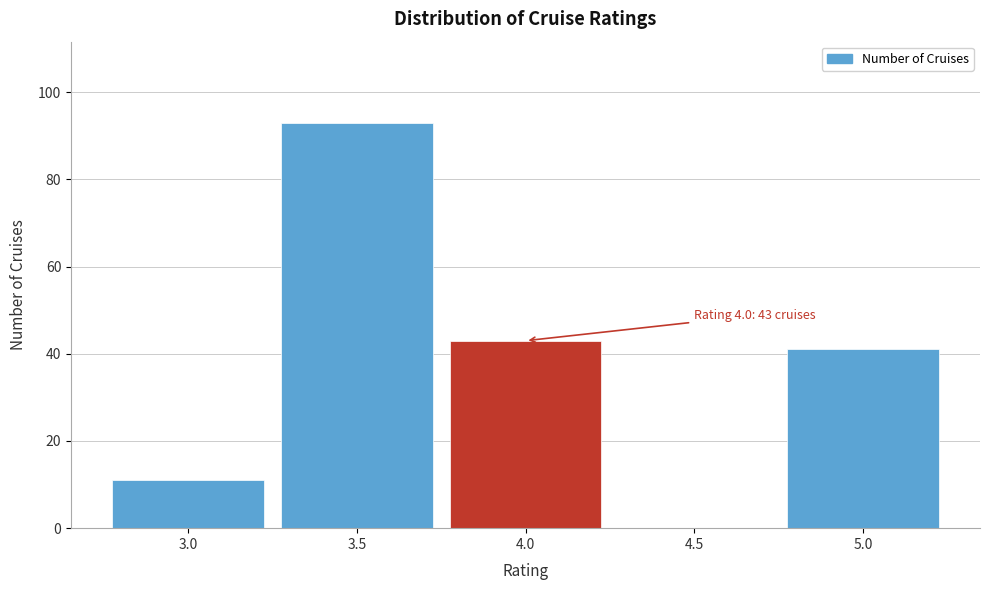

Over which range of the x-axis is the bar tallest?

3.25 to 3.75